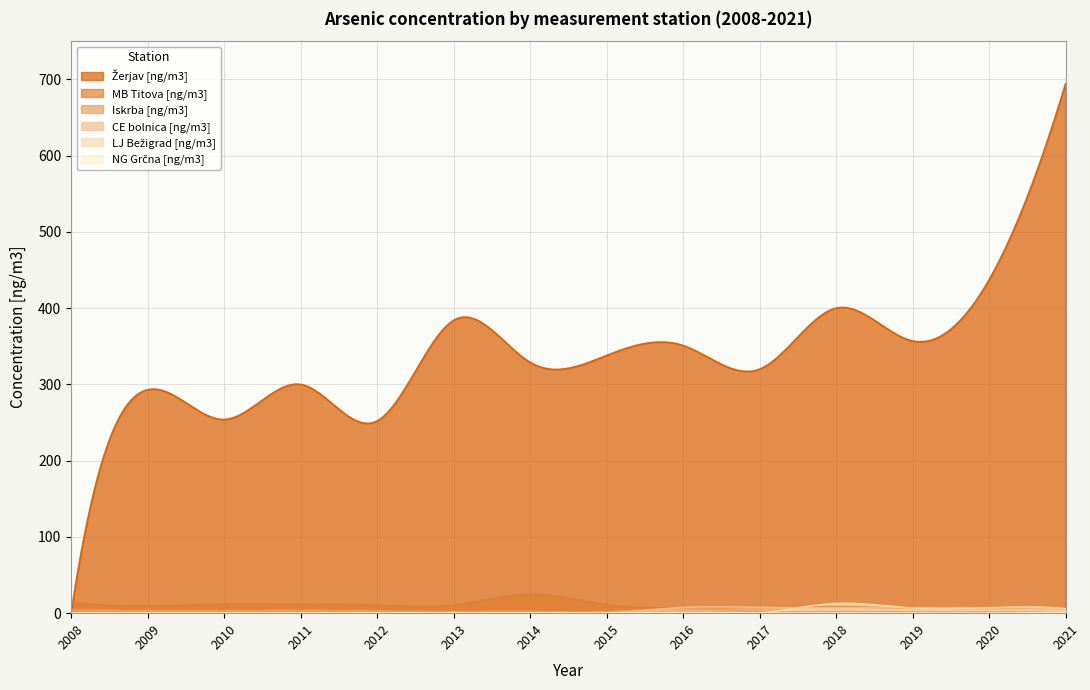

True or false: Iskrba [ng/m3] and NG Grčna [ng/m3] cross at least once.

False